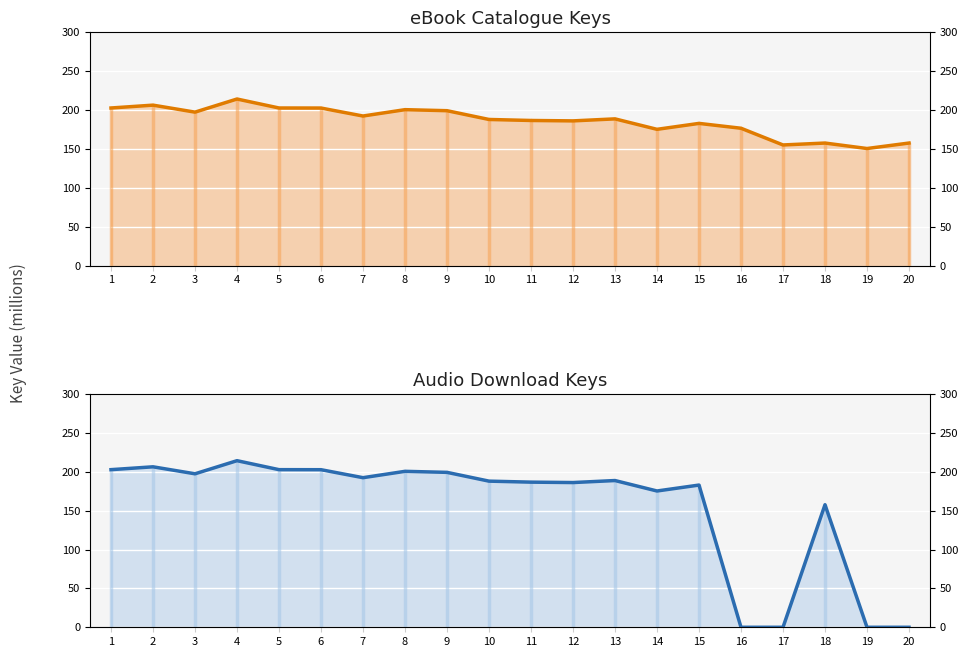

True or false: Audio Key and eBook Key cross at least once.

False